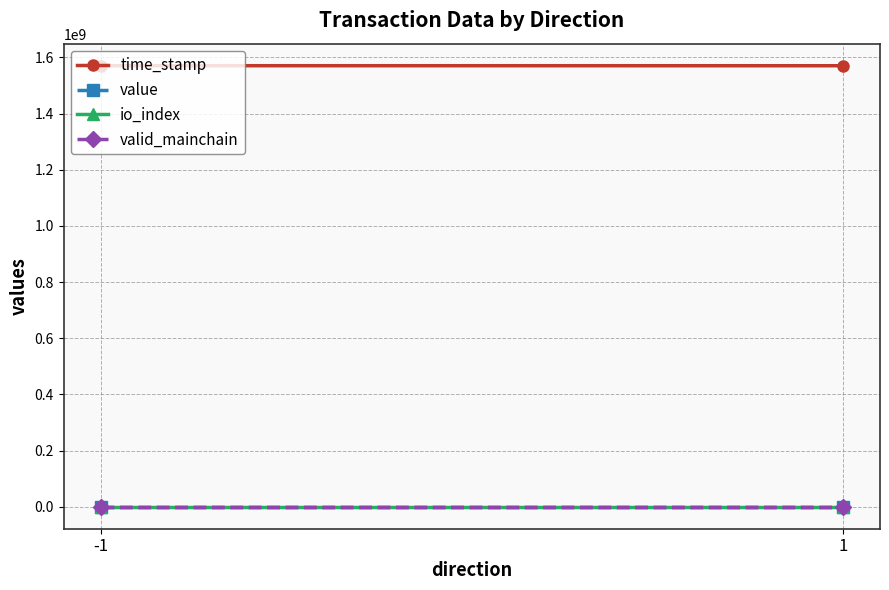

Which category has the highest value across all series?

-1